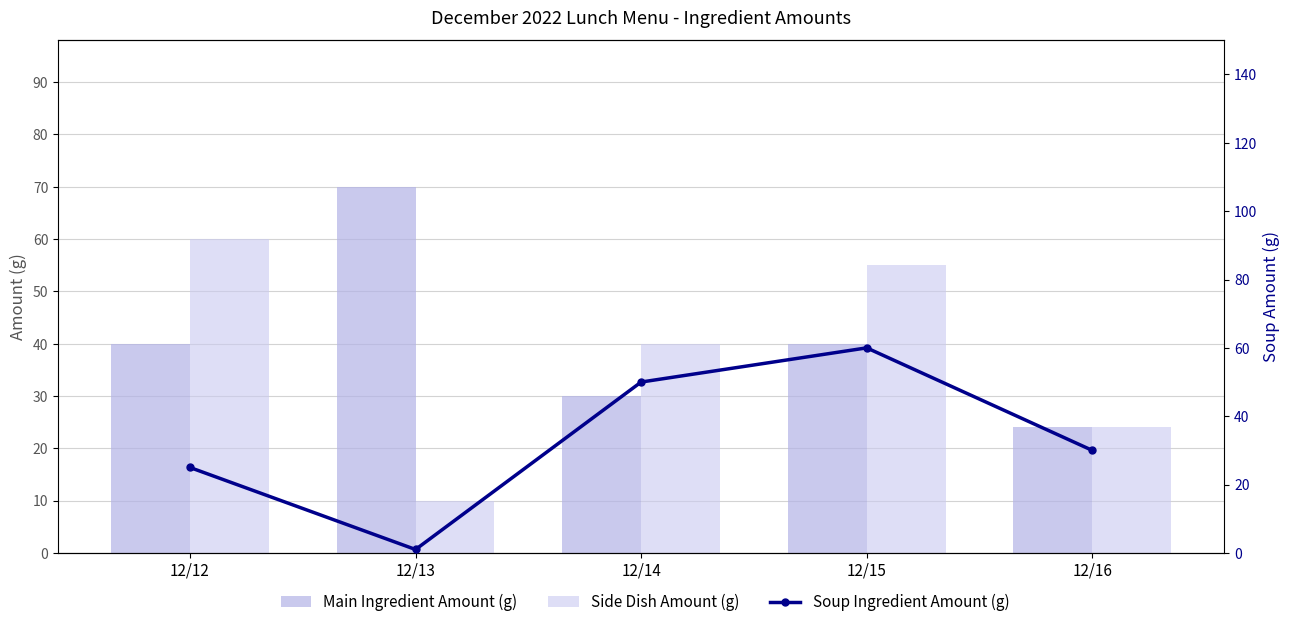

Between 12/13 and 12/14, which is larger?

12/13